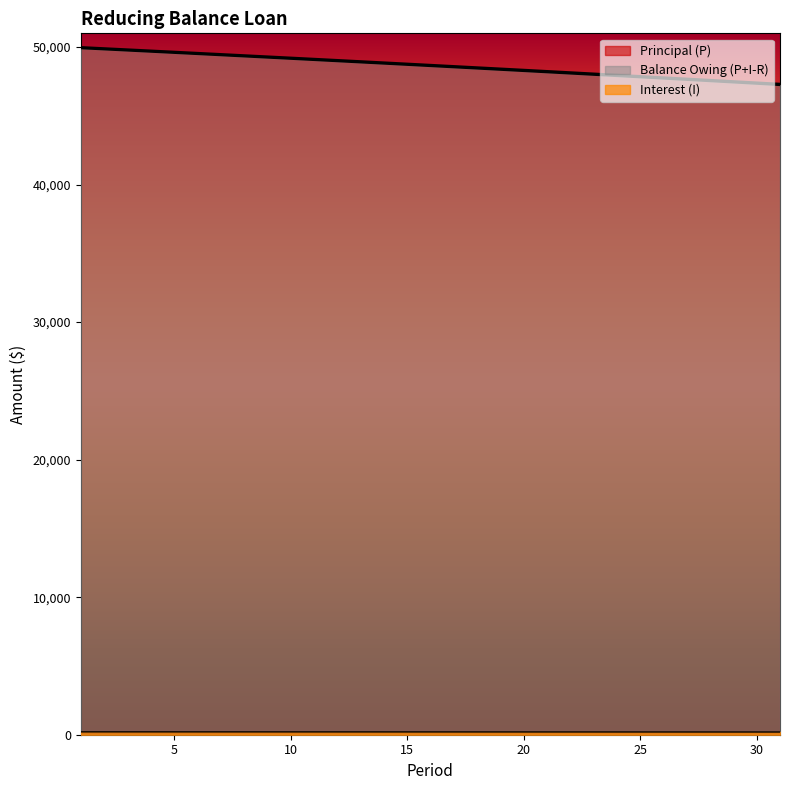

Where is Balance Owing (P+I-R) nearest to the value 202?

19